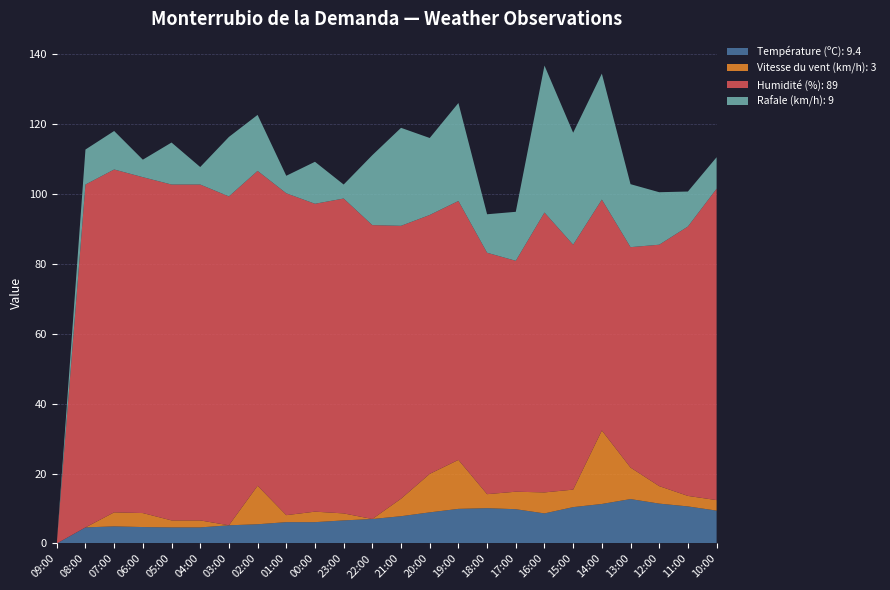

Reading right to left, extract all data points from this chart.

Température (ºC): 9.4	10.6	11.4	12.7	11.3	10.4	8.6	9.8	10.1	9.9	8.9	7.8	7.0	6.6	6.1	6.1	5.5	5.2	4.6	4.6	4.7	4.9	4.6	0.0
Vitesse du vent (km/h): 3.0	3.0	5.0	9.0	21.0	5.0	6.0	5.0	4.0	14.0	11.0	5.0	0.0	2.0	3.0	2.0	11.0	0.0	2.0	2.0	4.0	4.0	0.0	0.0
Humidité (%): 89.0	77.0	69.0	63.0	66.0	70.0	80.0	66.0	69.0	74.0	74.0	78.0	84.0	90.0	88.0	92.0	90.0	94.0	96.0	96.0	96.0	98.0	98.0	0.0
Rafale (km/h): 9.0	10.0	15.0	18.0	36.0	32.0	42.0	14.0	11.0	28.0	22.0	28.0	20.0	4.0	12.0	5.0	16.0	17.0	5.0	12.0	5.0	11.0	10.0	0.0